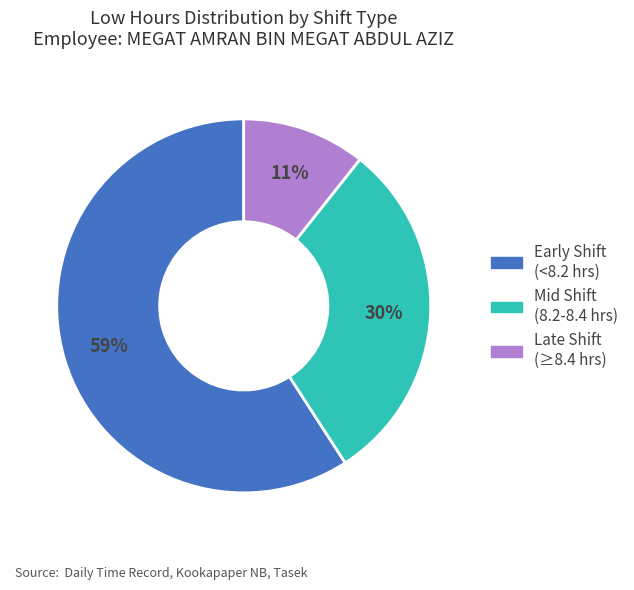

Combined, do Late Shift (≥8.4 hrs) and Mid Shift (8.2-8.4 hrs) account for over 50%?

No